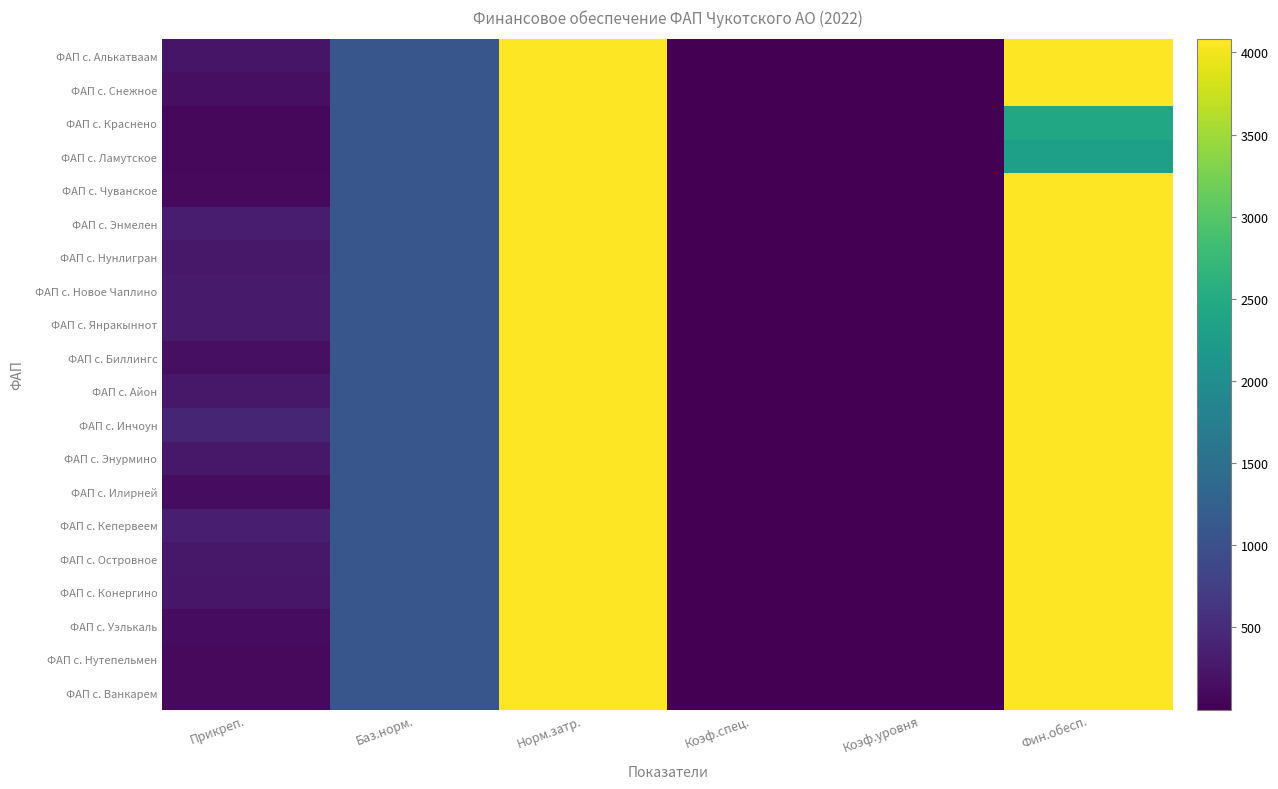

Reading left to right, transcribe all the data shown in this chart.

ФАП с. Алькатваам: Прикреп.=230.0	Баз.норм.=1087.7	Норм.затр.=4078.9	Коэф.спец.=1.0	Коэф.уровня=1.0	Фин.обесп.=4078.9
ФАП с. Снежное: Прикреп.=162.0	Баз.норм.=1087.7	Норм.затр.=4078.9	Коэф.спец.=1.0	Коэф.уровня=1.0	Фин.обесп.=4078.9
ФАП с. Краснено: Прикреп.=93.0	Баз.норм.=1087.7	Норм.затр.=4078.9	Коэф.спец.=1.0	Коэф.уровня=0.6	Фин.обесп.=2426.2
ФАП с. Ламутское: Прикреп.=87.0	Баз.норм.=1087.7	Норм.затр.=4078.9	Коэф.спец.=1.0	Коэф.уровня=0.6	Фин.обесп.=2296.1
ФАП с. Чуванское: Прикреп.=108.0	Баз.норм.=1087.7	Норм.затр.=4078.9	Коэф.спец.=1.0	Коэф.уровня=1.0	Фин.обесп.=4078.9
ФАП с. Энмелен: Прикреп.=322.0	Баз.норм.=1087.7	Норм.затр.=4078.9	Коэф.спец.=1.0	Коэф.уровня=1.0	Фин.обесп.=4078.9
ФАП с. Нунлигран: Прикреп.=269.0	Баз.норм.=1087.7	Норм.затр.=4078.9	Коэф.спец.=1.0	Коэф.уровня=1.0	Фин.обесп.=4078.9
ФАП с. Новое Чаплино: Прикреп.=297.0	Баз.норм.=1087.7	Норм.затр.=4078.9	Коэф.спец.=1.0	Коэф.уровня=1.0	Фин.обесп.=4078.9
ФАП с. Янракыннот: Прикреп.=288.0	Баз.норм.=1087.7	Норм.затр.=4078.9	Коэф.спец.=1.0	Коэф.уровня=1.0	Фин.обесп.=4078.9
ФАП с. Биллингс: Прикреп.=168.0	Баз.норм.=1087.7	Норм.затр.=4078.9	Коэф.спец.=1.0	Коэф.уровня=1.0	Фин.обесп.=4078.9
ФАП с. Айон: Прикреп.=262.0	Баз.норм.=1087.7	Норм.затр.=4078.9	Коэф.спец.=1.0	Коэф.уровня=1.0	Фин.обесп.=4078.9
ФАП с. Инчоун: Прикреп.=421.0	Баз.норм.=1087.7	Норм.затр.=4078.9	Коэф.спец.=1.0	Коэф.уровня=1.0	Фин.обесп.=4078.9
ФАП с. Энурмино: Прикреп.=262.0	Баз.норм.=1087.7	Норм.затр.=4078.9	Коэф.спец.=1.0	Коэф.уровня=1.0	Фин.обесп.=4078.9
ФАП с. Илирней: Прикреп.=135.0	Баз.норм.=1087.7	Норм.затр.=4078.9	Коэф.спец.=1.0	Коэф.уровня=1.0	Фин.обесп.=4078.9
ФАП с. Кепервеем: Прикреп.=350.0	Баз.норм.=1087.7	Норм.затр.=4078.9	Коэф.спец.=1.0	Коэф.уровня=1.0	Фин.обесп.=4078.9
ФАП с. Островное: Прикреп.=268.0	Баз.норм.=1087.7	Норм.затр.=4078.9	Коэф.спец.=1.0	Коэф.уровня=1.0	Фин.обесп.=4078.9
ФАП с. Конергино: Прикреп.=251.0	Баз.норм.=1087.7	Норм.затр.=4078.9	Коэф.спец.=1.0	Коэф.уровня=1.0	Фин.обесп.=4078.9
ФАП с. Уэлькаль: Прикреп.=134.0	Баз.норм.=1087.7	Норм.затр.=4078.9	Коэф.спец.=1.0	Коэф.уровня=1.0	Фин.обесп.=4078.9
ФАП с. Нутепельмен: Прикреп.=101.0	Баз.норм.=1087.7	Норм.затр.=4078.9	Коэф.спец.=1.0	Коэф.уровня=1.0	Фин.обесп.=4078.9
ФАП с. Ванкарем: Прикреп.=109.0	Баз.норм.=1087.7	Норм.затр.=4078.9	Коэф.спец.=1.0	Коэф.уровня=1.0	Фин.обесп.=4078.9